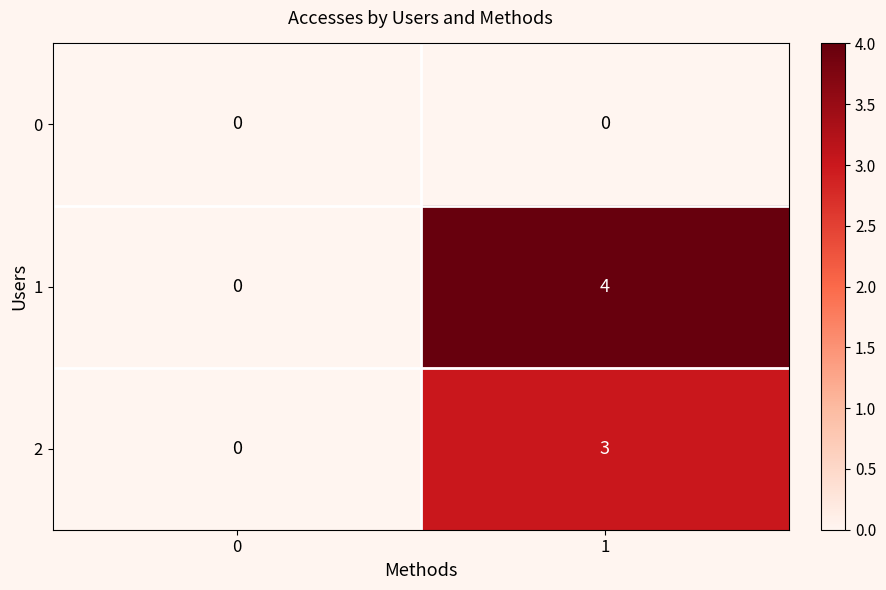

List the series in order of their peak value, highest first.

1, 2, 0